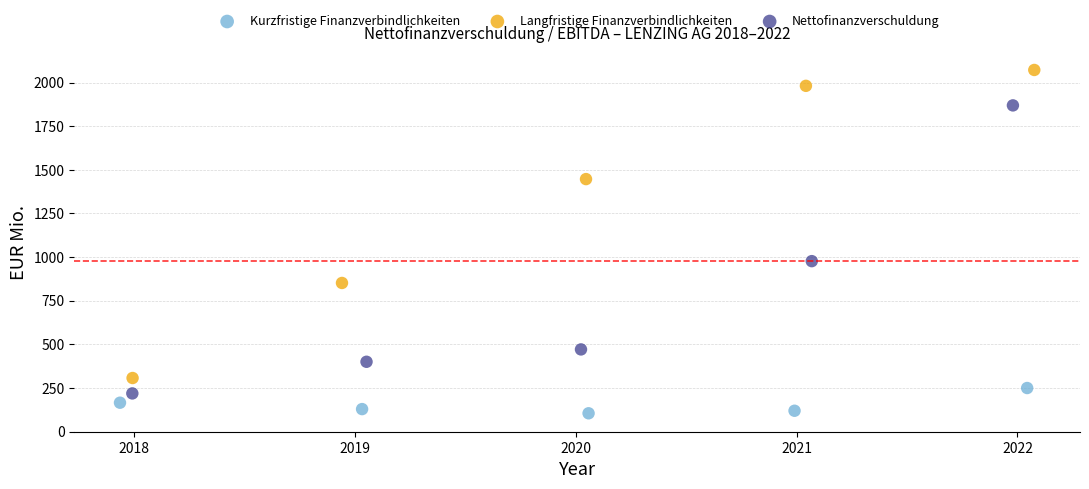

Which series has the widest spread of Y values?

Langfristige Finanzverbindlichkeiten